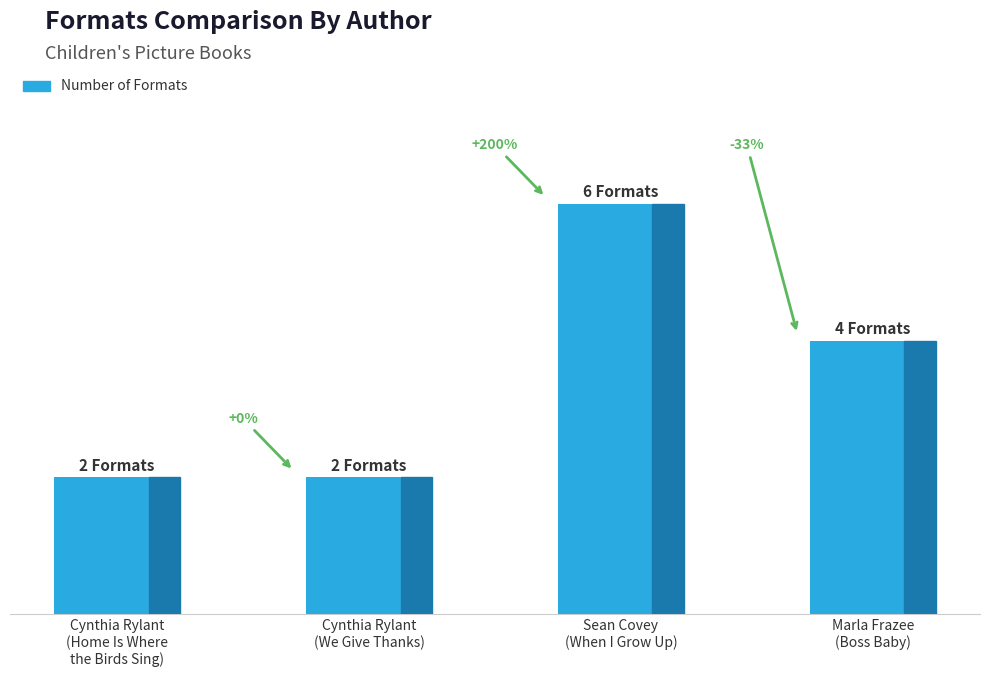

Reading left to right, transcribe all the data shown in this chart.

2	2	6	4